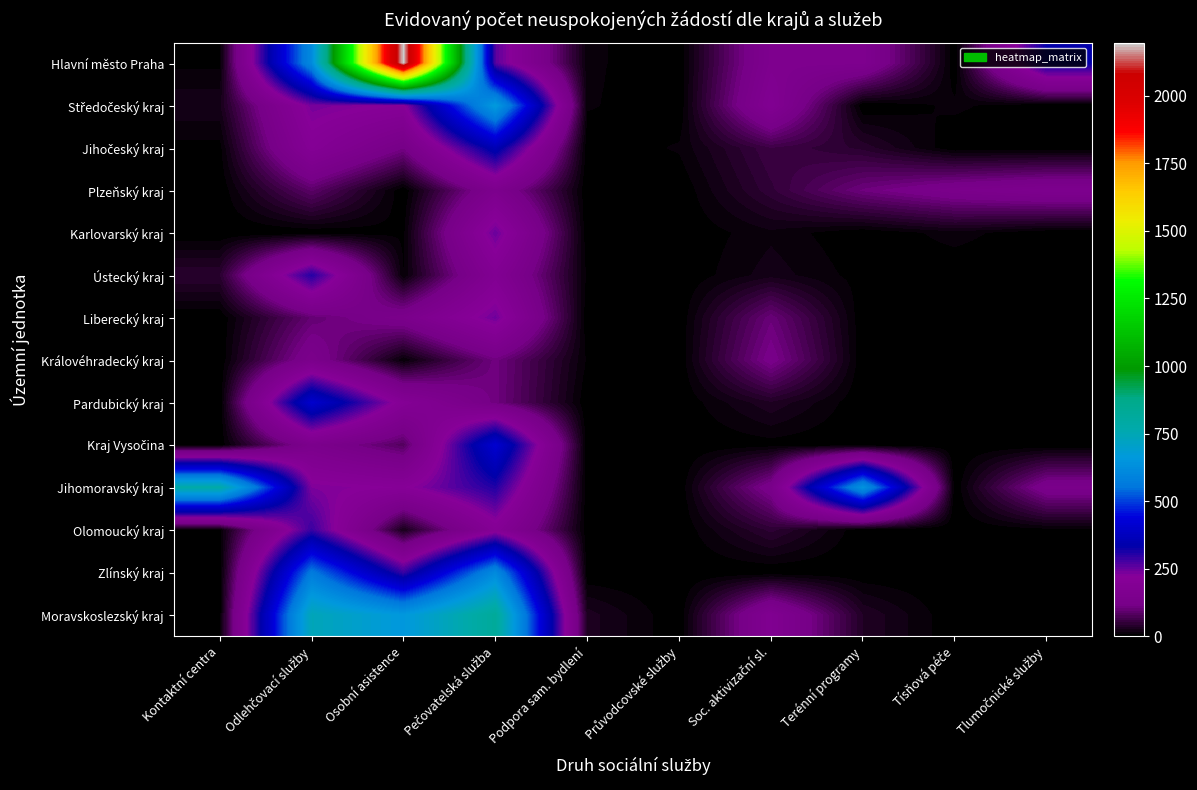

What is the difference between the highest and lowest values at Tísňová péče?

137